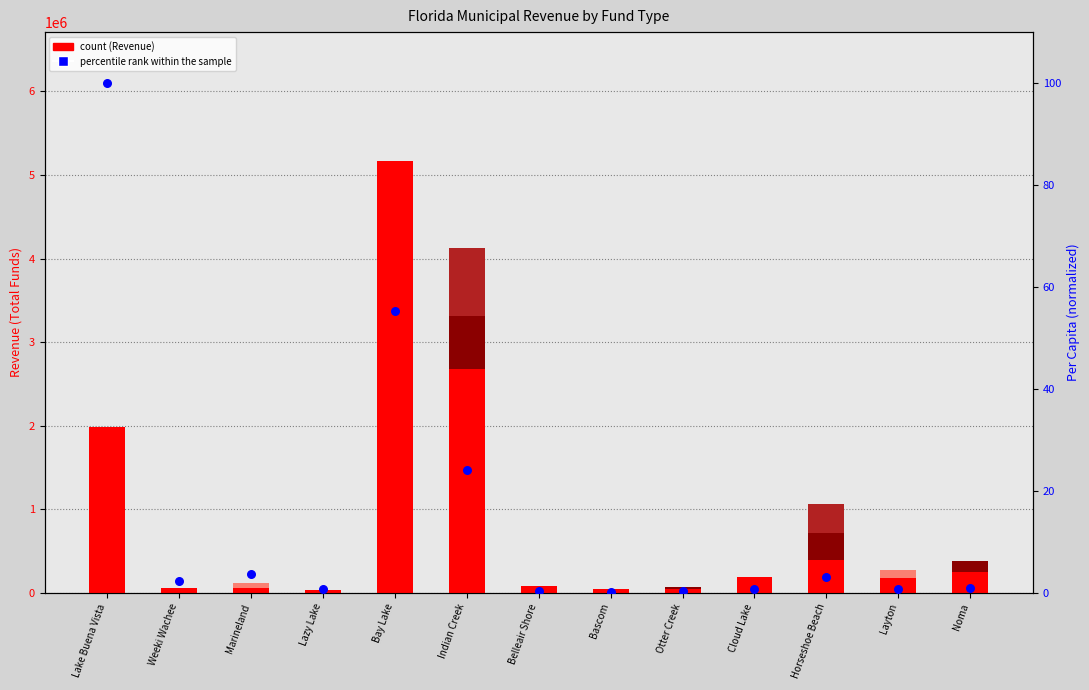

At how many categories does at least one series exceed 3413351?

1